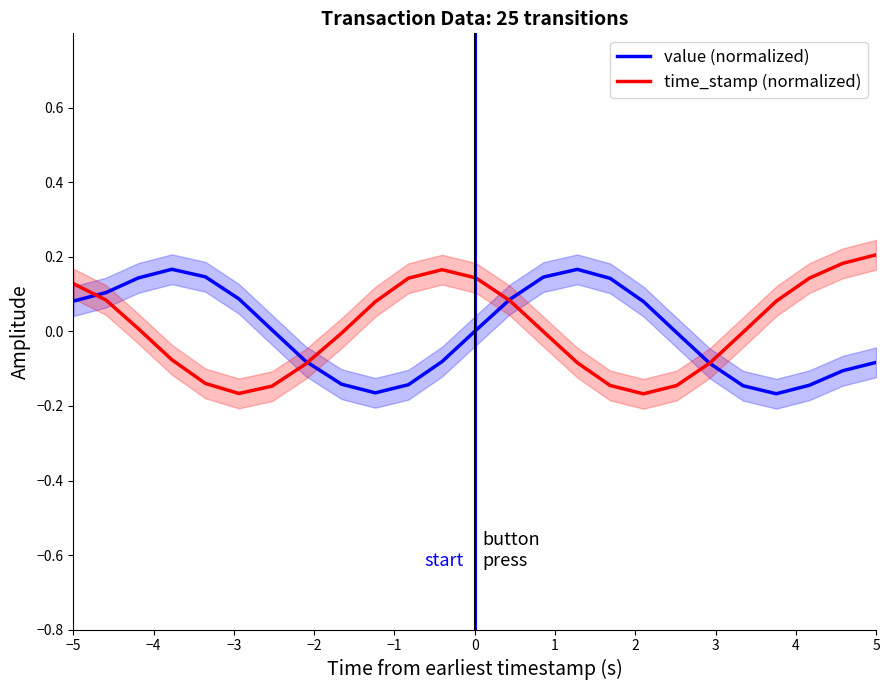

At how many categories does at least one series exceed 0?

20